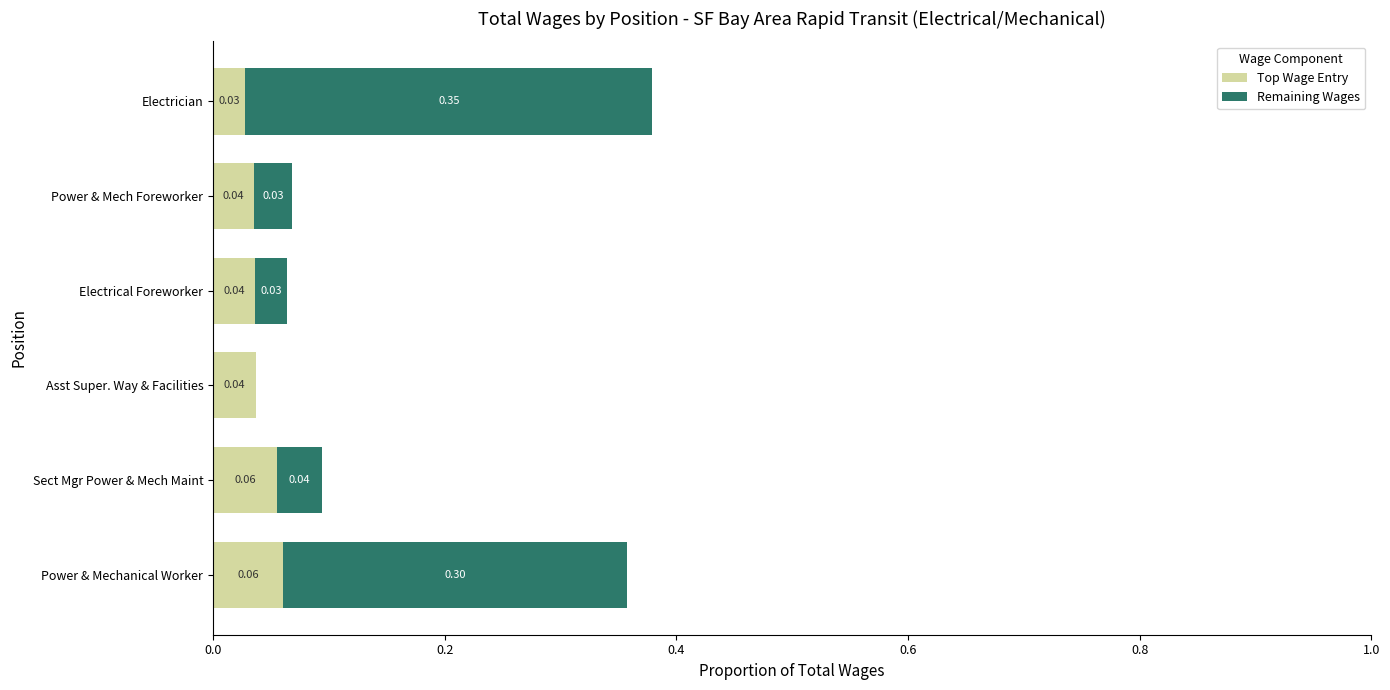

At which category is the sum across all series the highest?

Electrician